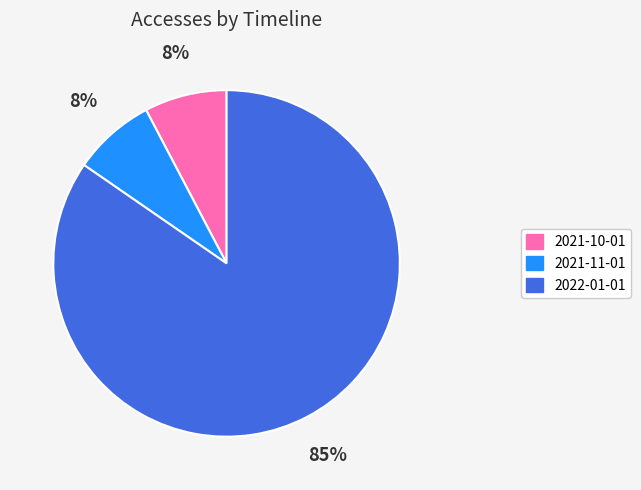

To the nearest percent, what portion does 2021-10-01 represent?

8%